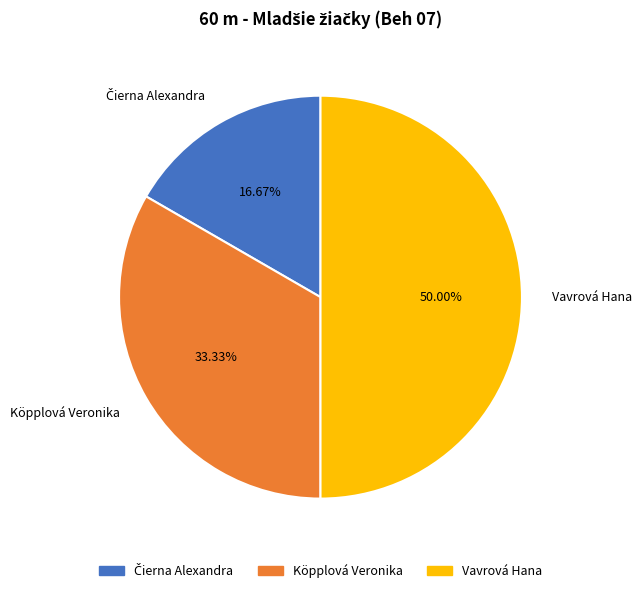

How many slices are in this pie chart?

3